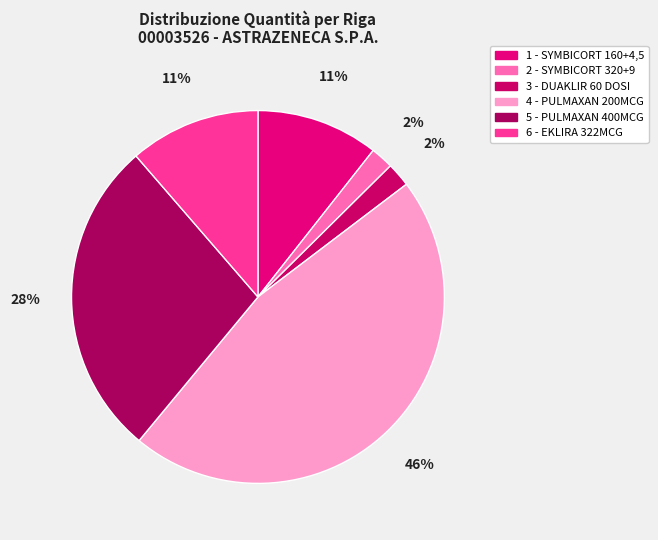

Is it true that 5 - PULMAXAN 400MCG is 28% of the pie?

True